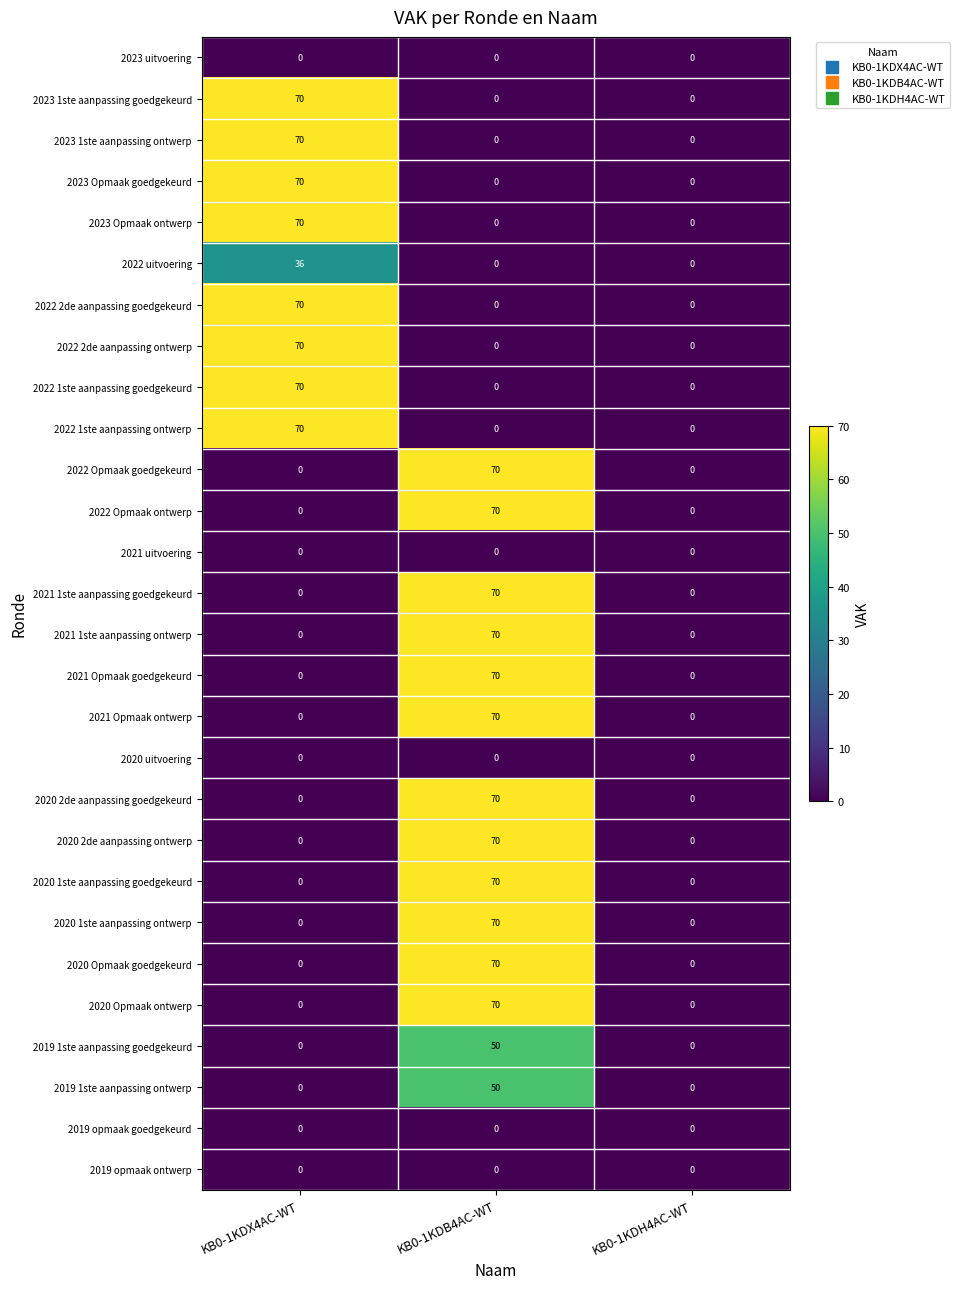

The value of 2022 Opmaak goedgekeurd at KB0-1KDH4AC-WT is -23. True or false?

False